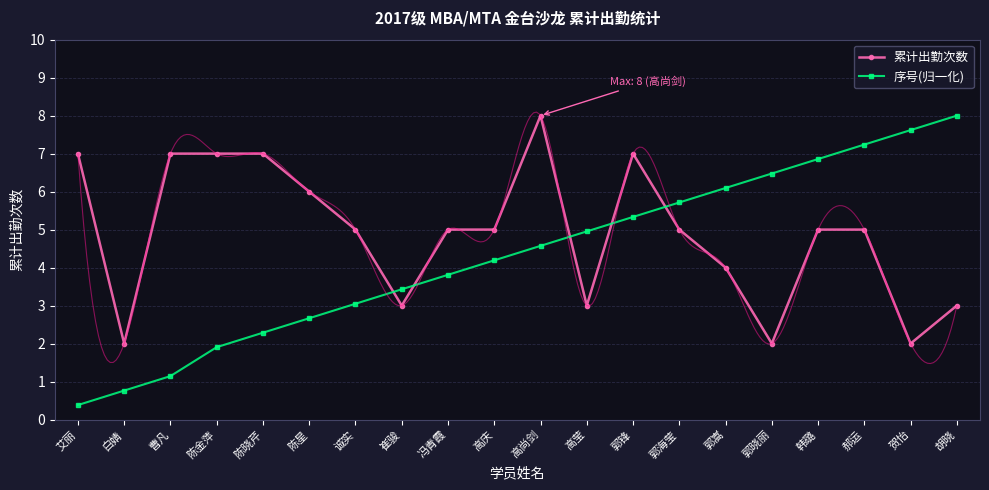

Which has a higher value, 郭晓丽 or 胡晓?

胡晓